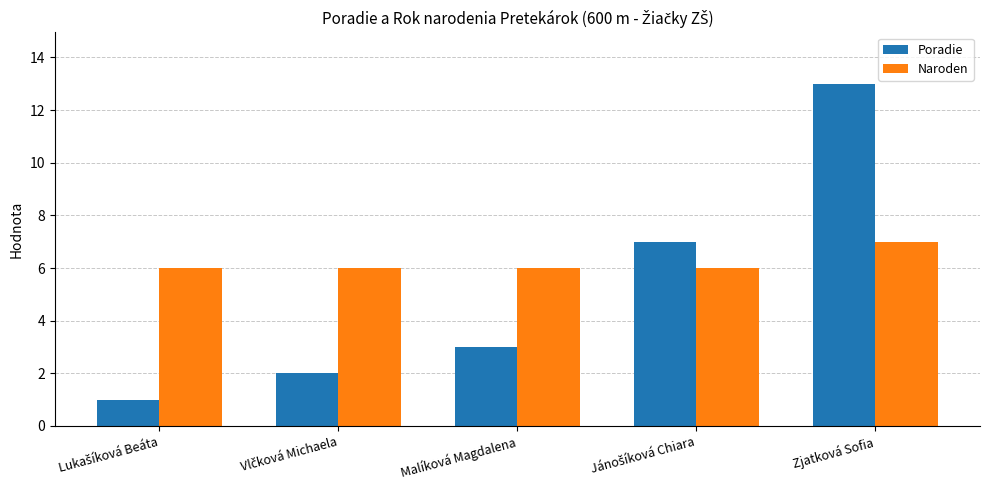

Are the bars horizontal?

No